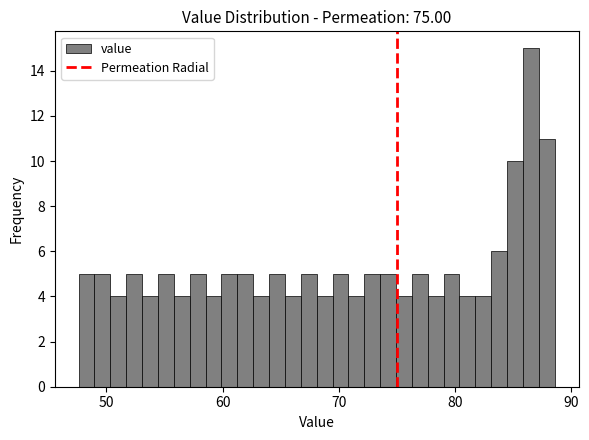

Read against the x-axis, roughly where is the centre of the tallest bar?

87